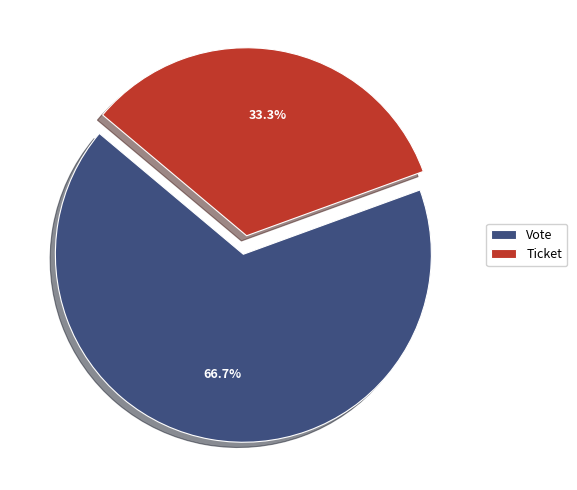

Which has a higher value, Ticket or Vote?

Vote